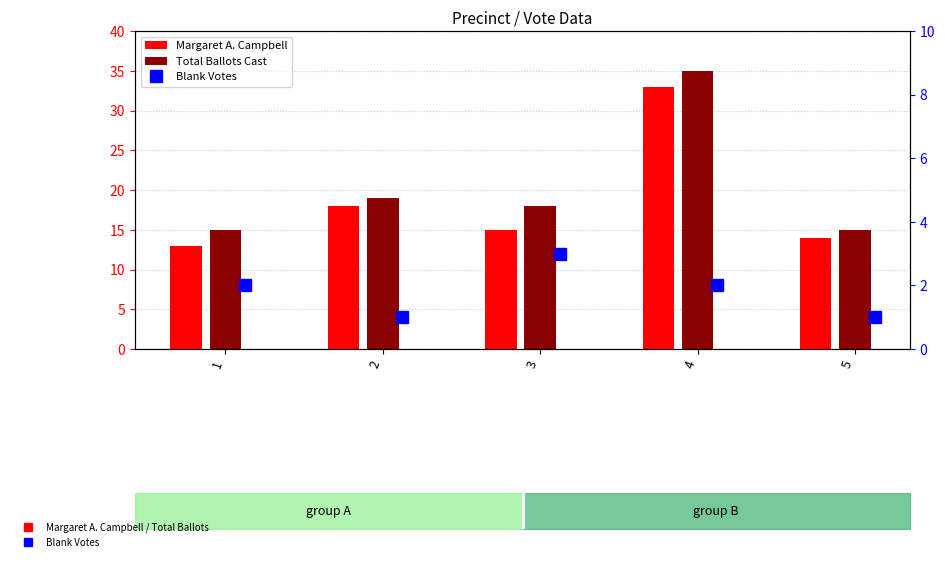

What is the sum of all Blank Votes values?

9